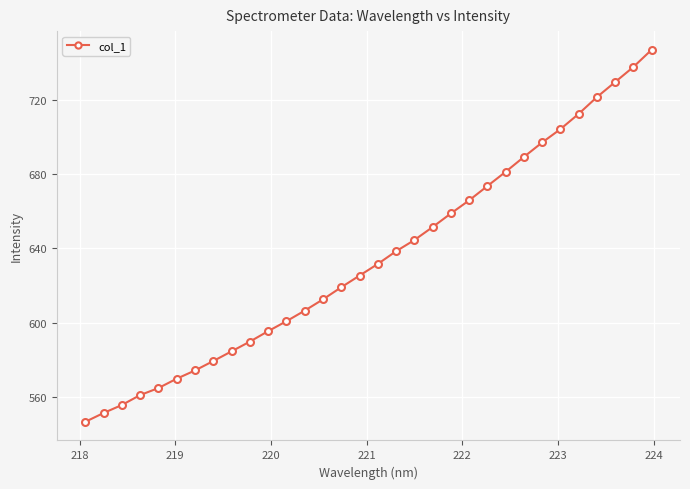

What is the sum of all values?

20322.9